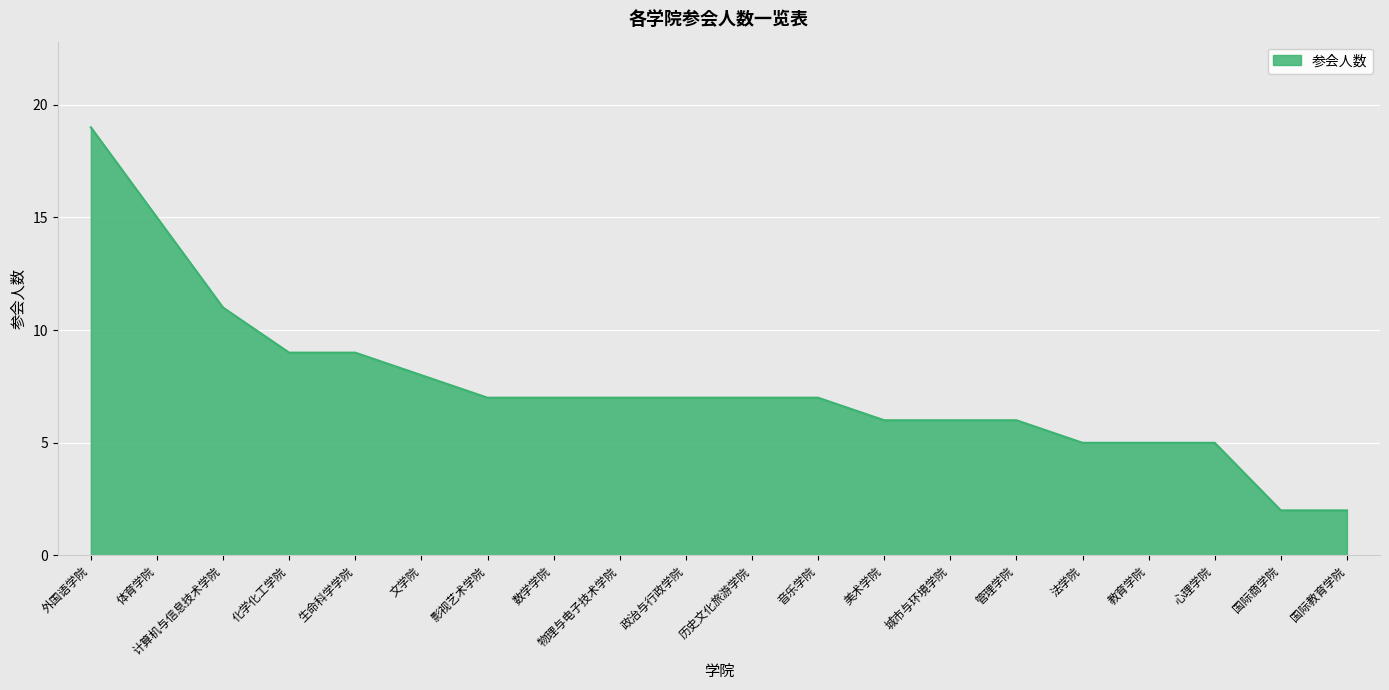

The chart shows a value of 15 at 体育学院. True or false?

True